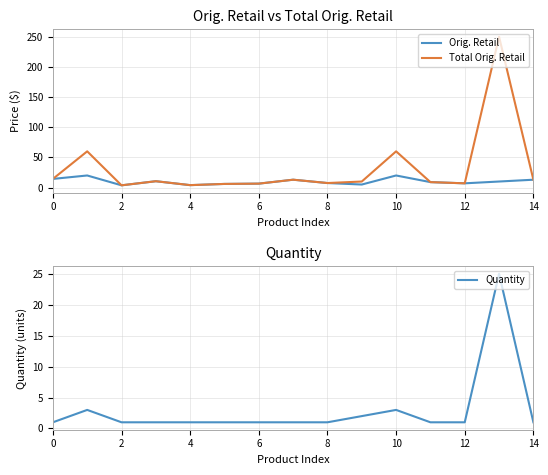

The Quantity series shows 1.5 at 12. True or false?

False